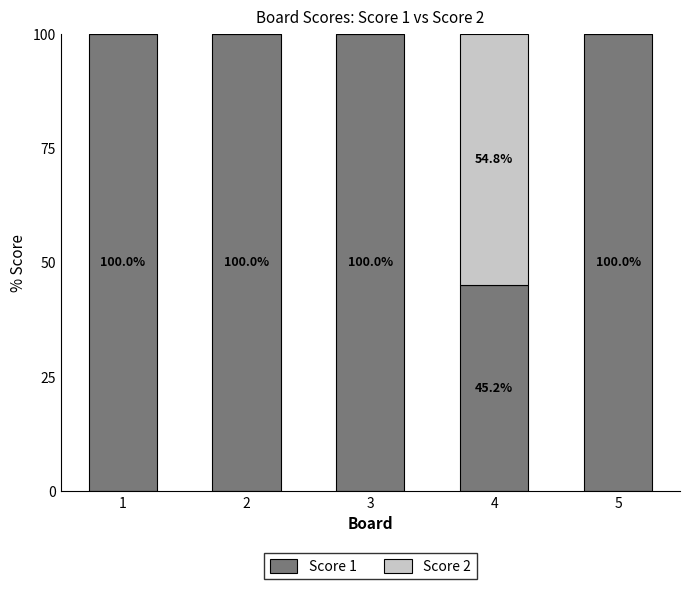

The Score 1 series shows 29.5 at 4. True or false?

False